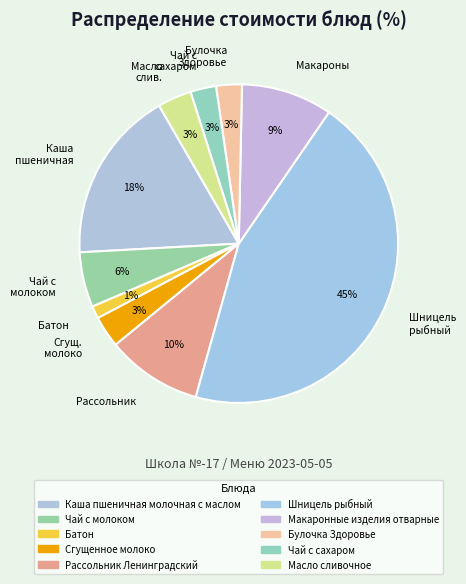

Is there any slice that represents more than half of the pie?

No